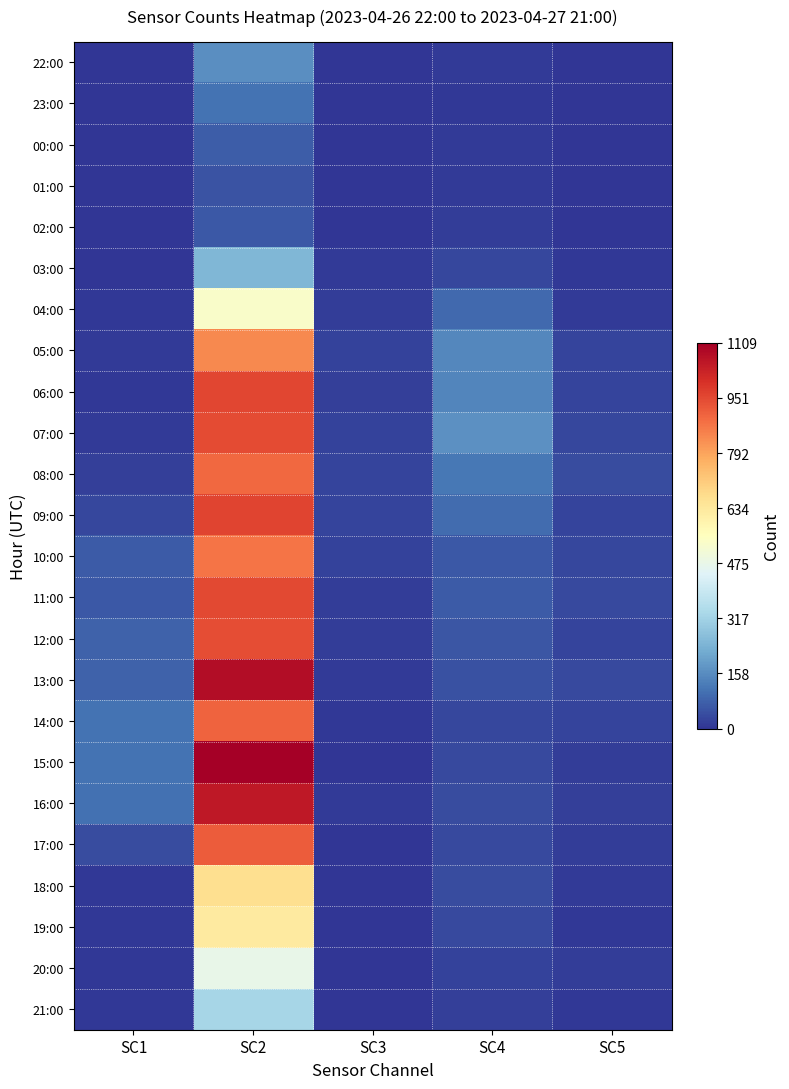

Which label corresponds to the smallest value in the chart?

SC1